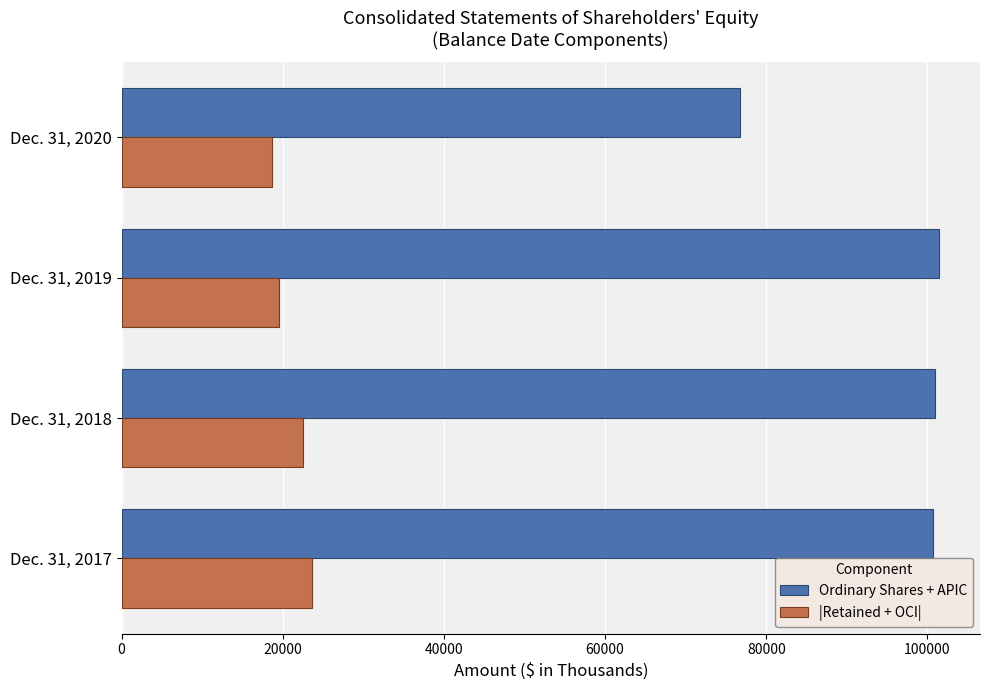

What is the maximum value shown in the chart?

101446